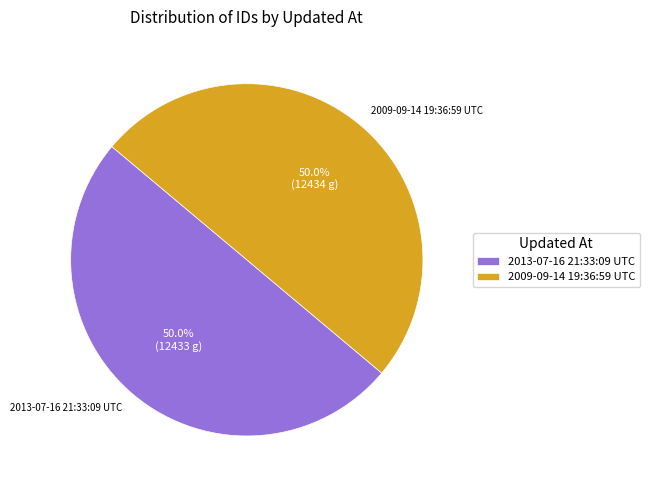

How many segments does this pie chart have?

2